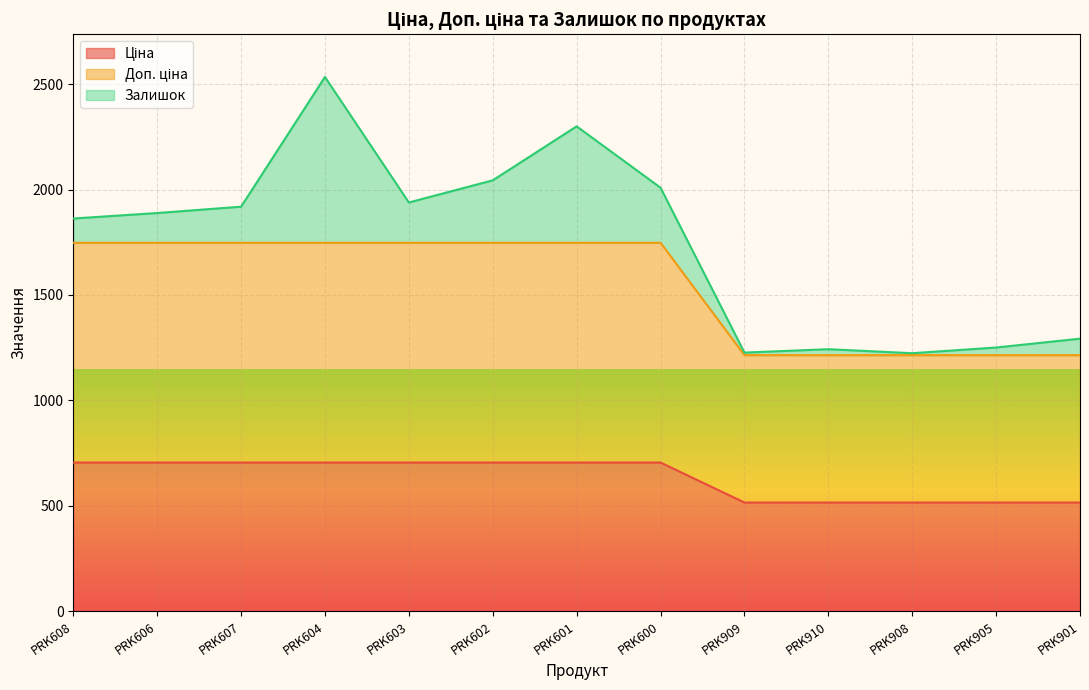

What is the value of the Ціна point at the 3rd from the left?

705.5